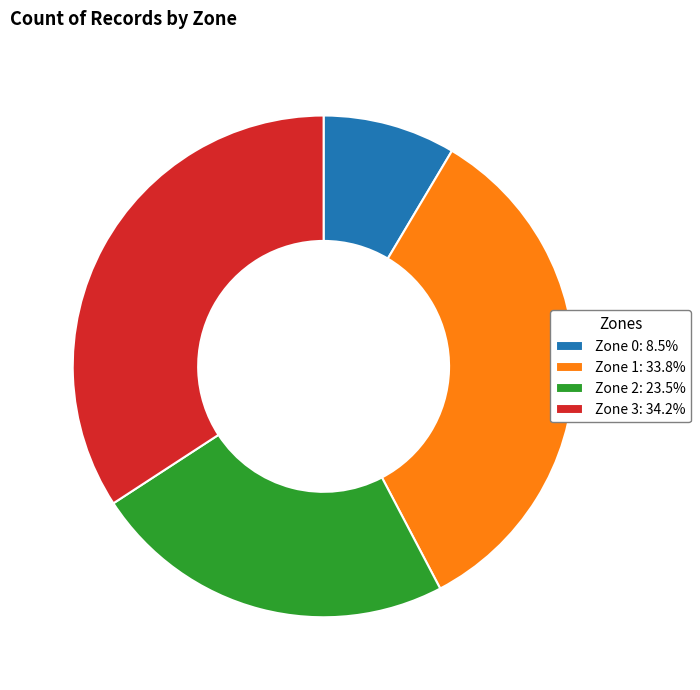

Do Zone 1: 33.8% and Zone 0: 8.5% together represent more than half of the pie?

No